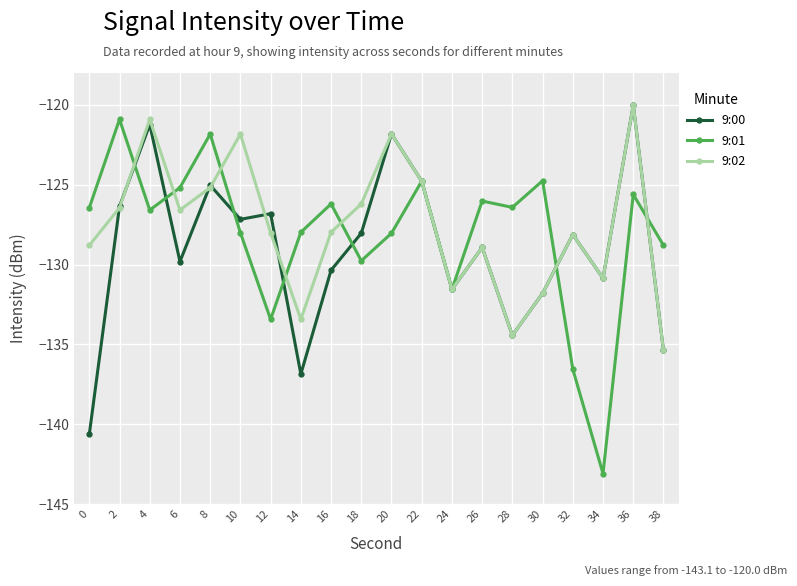

What is the sum of the 9:01 values at 10 and 16?

-254.2